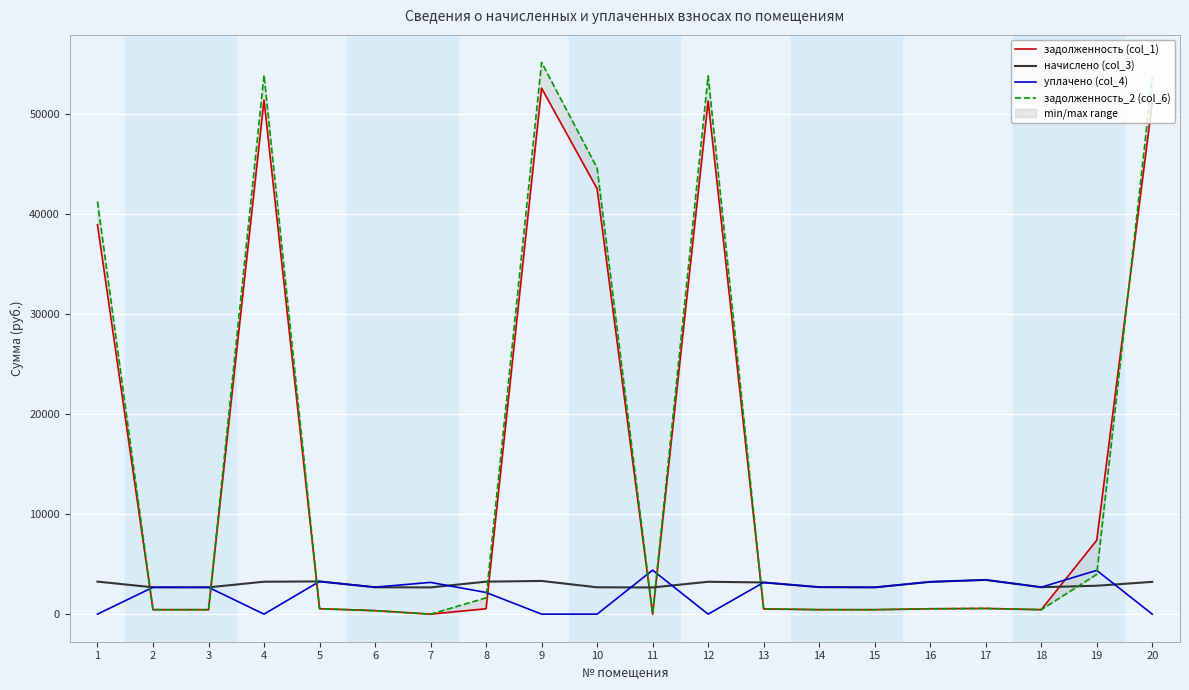

What is the sum of all задолженность_2 (col_6) values?

312747.7